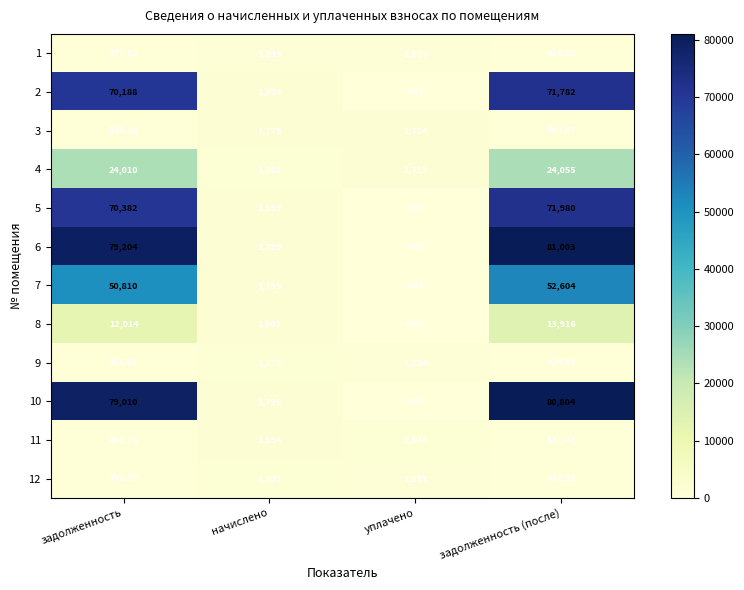

Which series changed the most between начислено and уплачено?

6